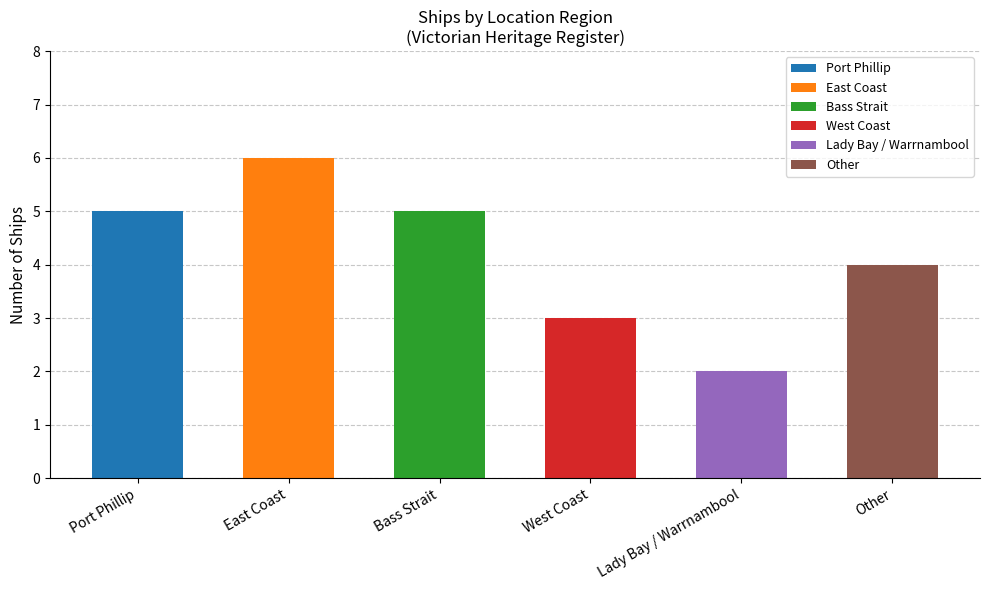

The value at Other is 4. True or false?

True